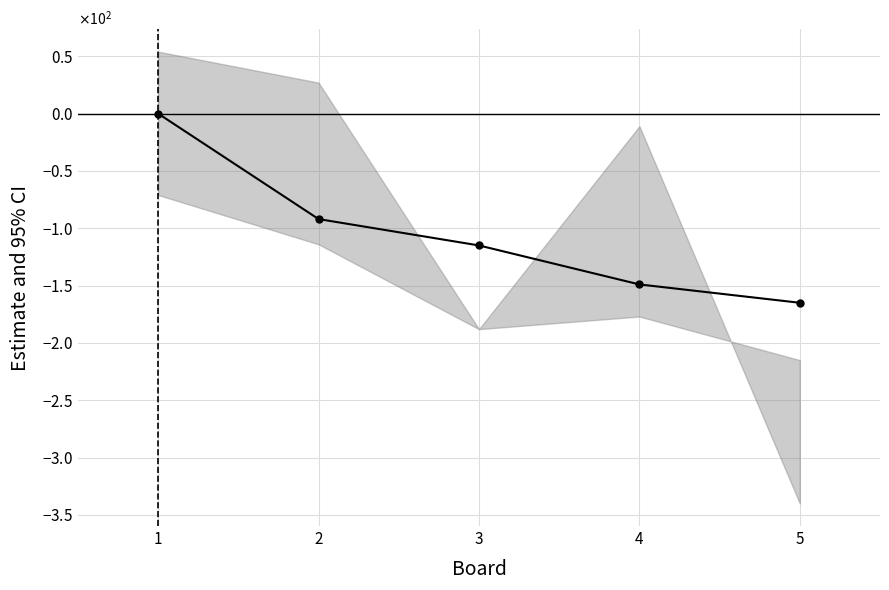

True or false: the data shows -77 at 3.

False